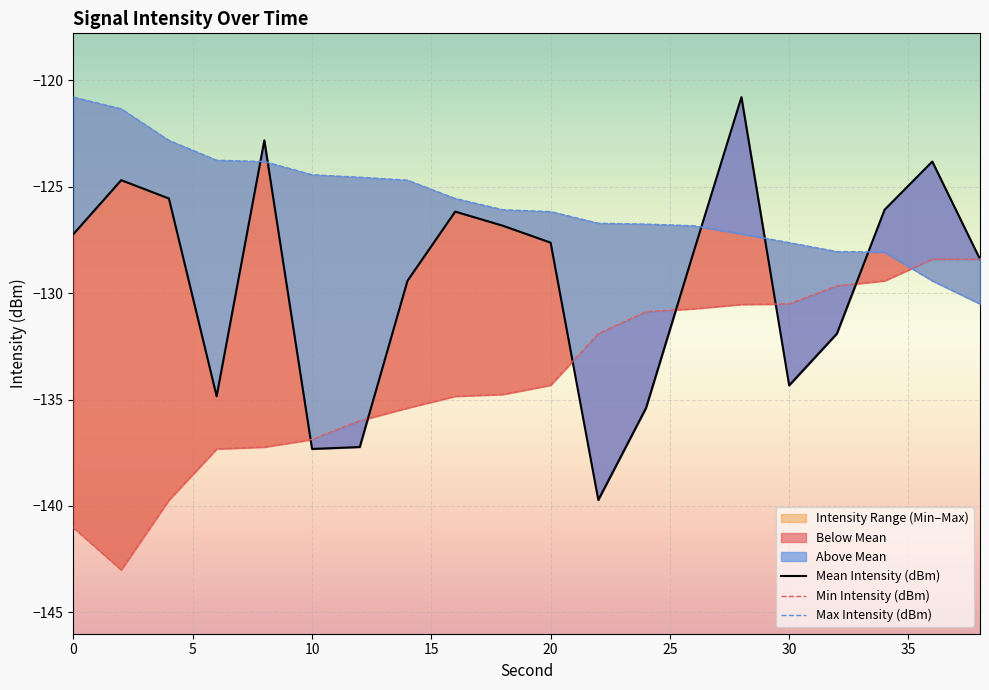

How many intersections are there between Max Intensity (dBm) and Min Intensity (dBm)?

1